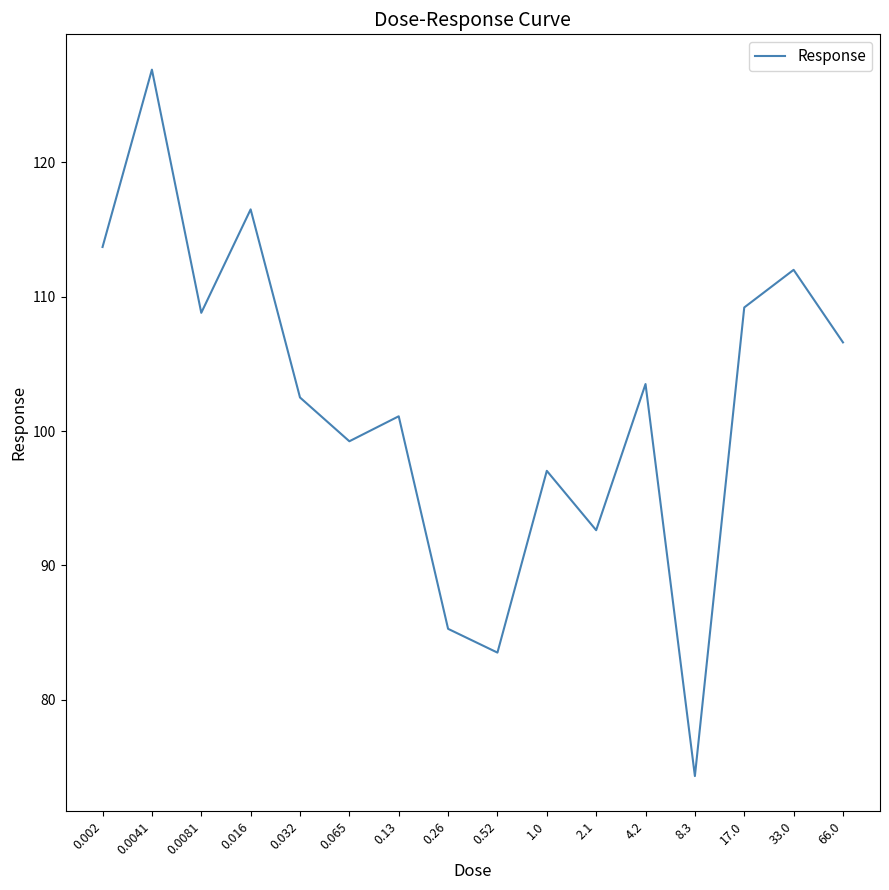

What is the average value?

102.1